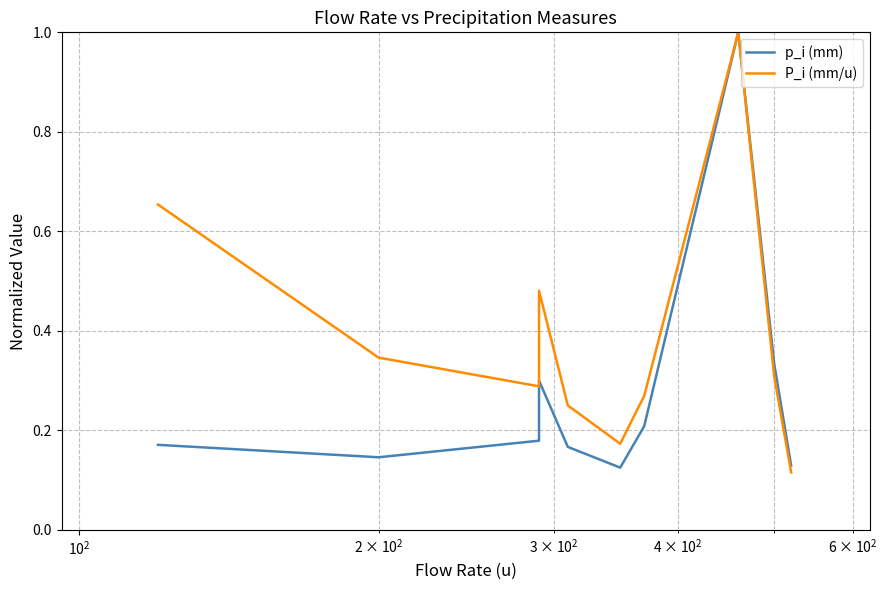

True or false: p_i (mm) has a value of 0.3 at $\mathdefault{10^{2}}$.

False